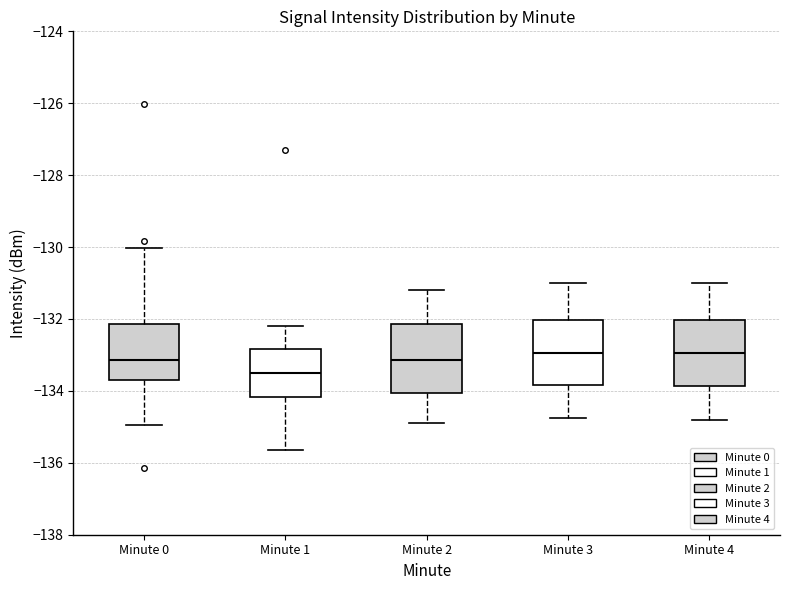

Where is the lower edge of the box for Minute 0 on the y-axis? The values are not printed on the chart, so give them approximately, as read against the axis.

-133.6